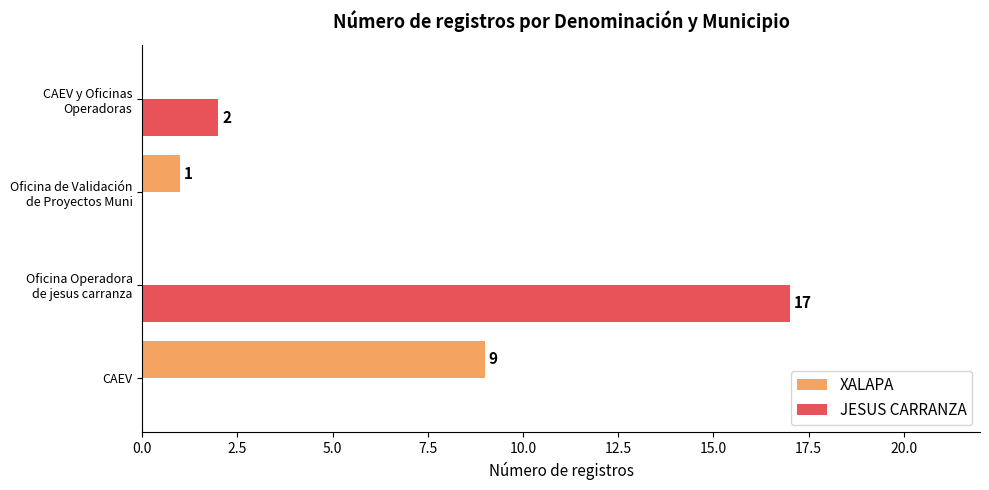

At which category is the sum across all series the highest?

Oficina Operadora
de jesus carranza